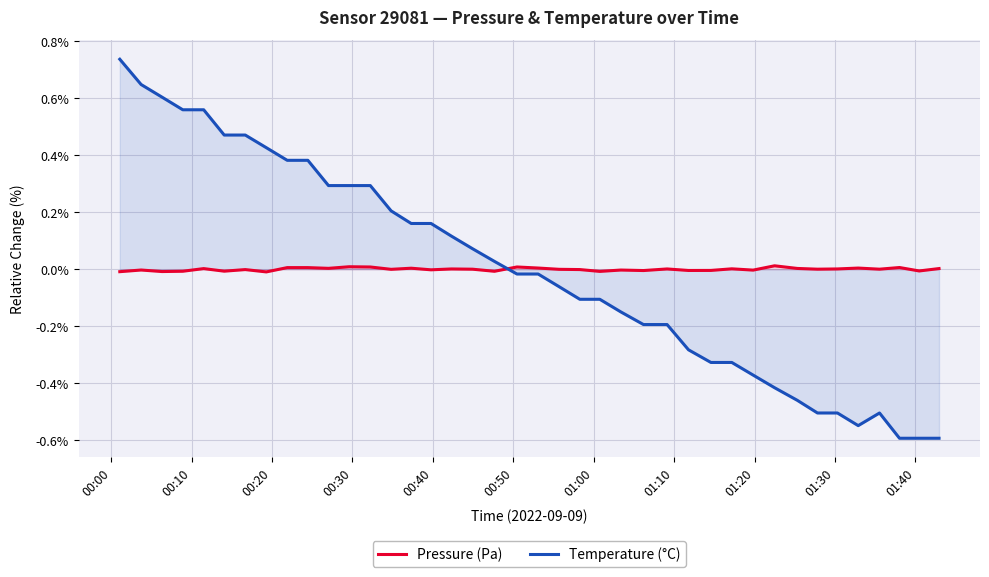

Which series has the largest total across all categories?

Temperature (°C)